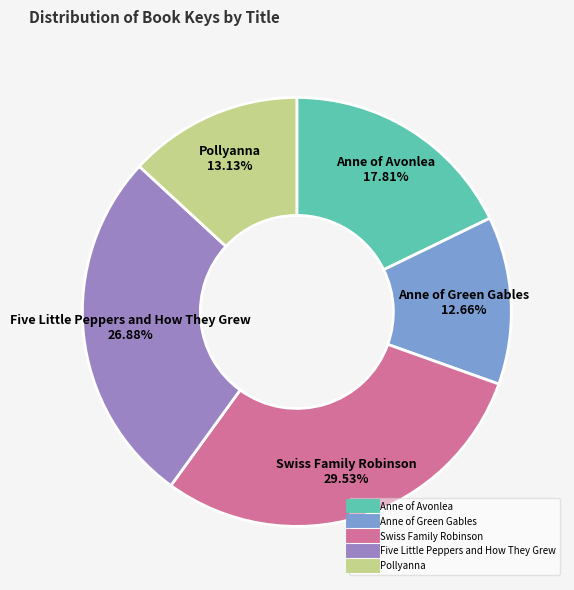

What portion of the pie excludes Anne of Green Gables?

87.3%